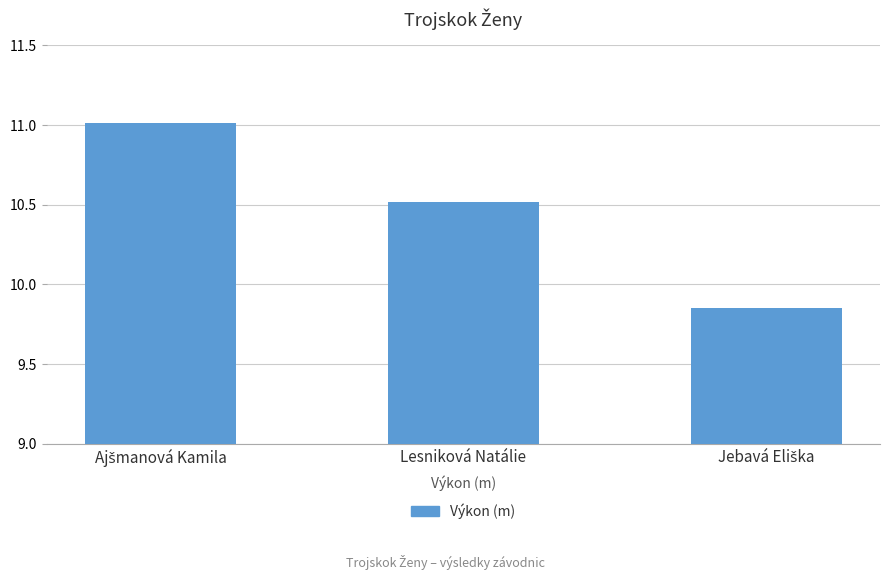

What is the difference between the second highest and minimum values?

0.7